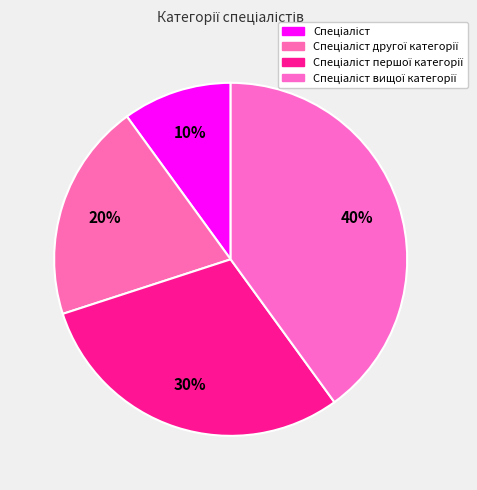

What portion of the pie excludes Спеціаліст вищої категорії?

60.0%